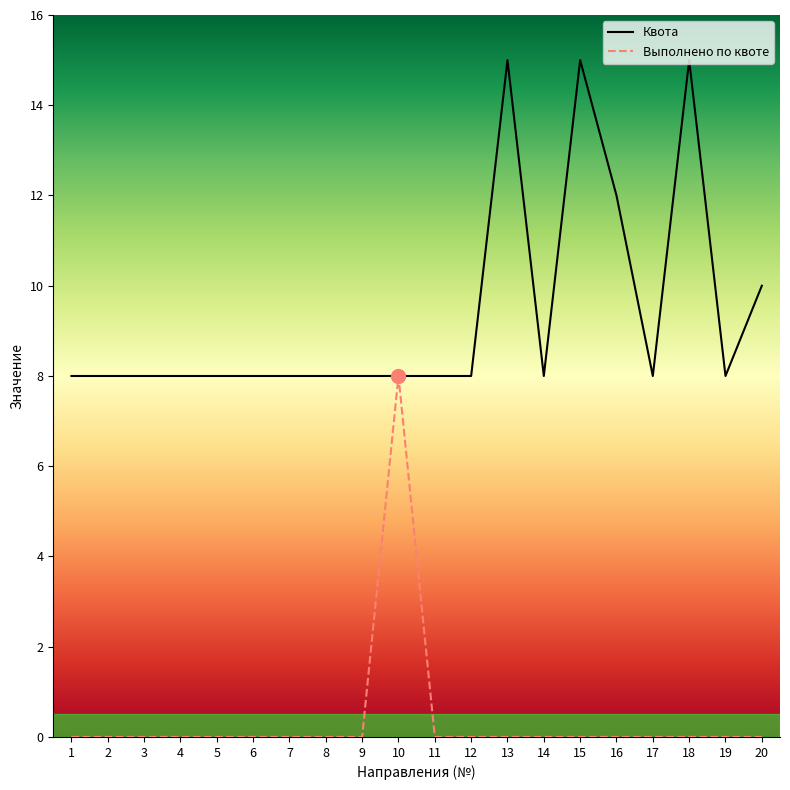

Reading left to right, transcribe all the data shown in this chart.

Квота: 8	8	8	8	8	8	8	8	8	8	8	8	15	8	15	12	8	15	8	10
Выполнено по квоте: 0	0	0	0	0	0	0	0	0	8	0	0	0	0	0	0	0	0	0	0